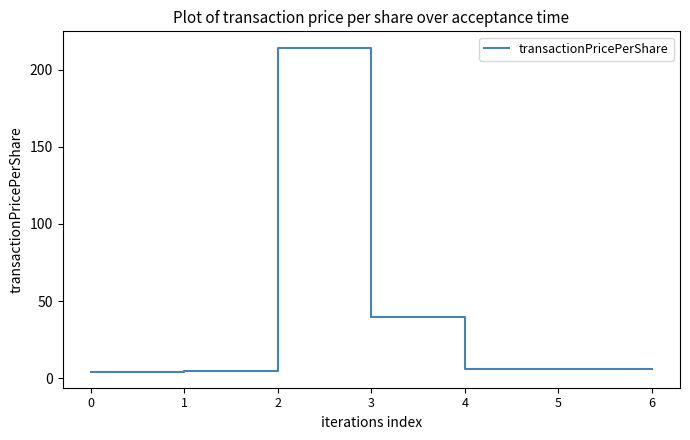

What is the sum of all values?

280.9